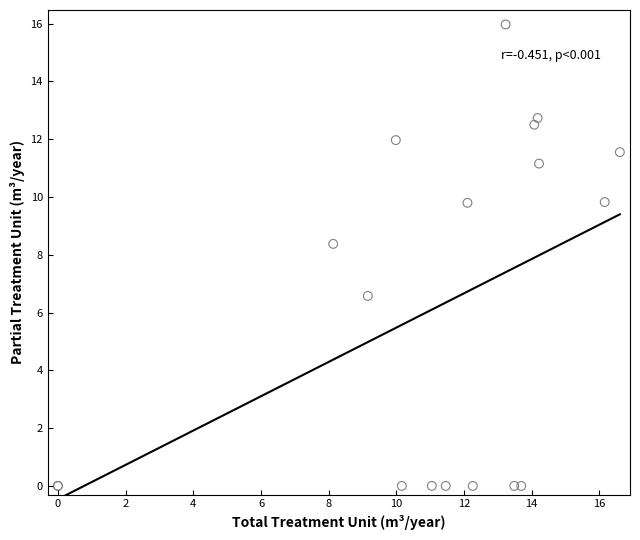

What Y value in the scatter plot is closest to 7?

6.6